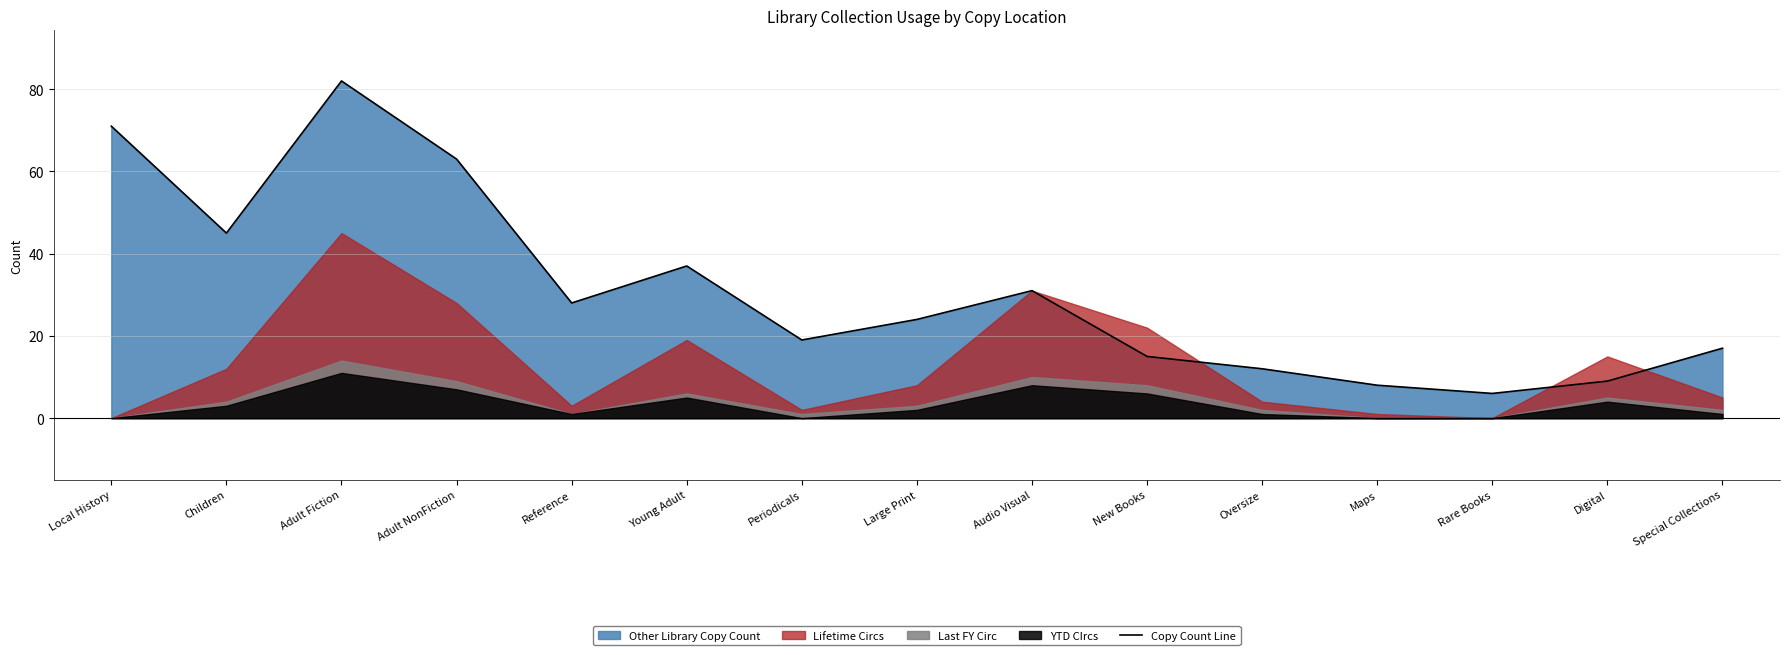

At which label does Copy Count Line reach its peak?

Adult Fiction